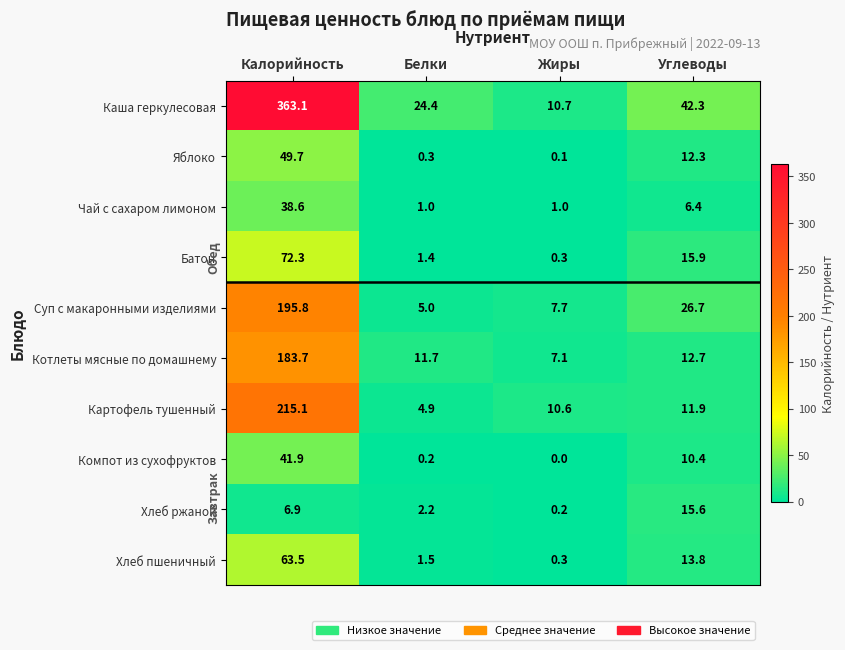

How many data points in Компот из сухофруктов are less than 10?

2